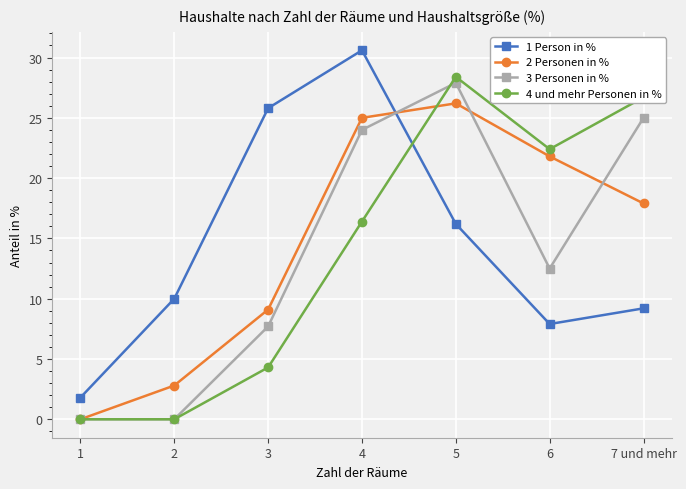

What is the sum of the 2 Personen in % values at 3 and 6?

30.9